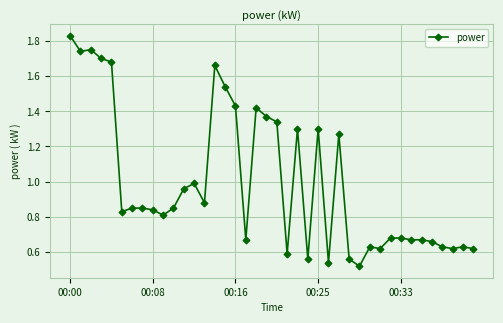

True or false: the data has more than 0 interior local peaks.

True